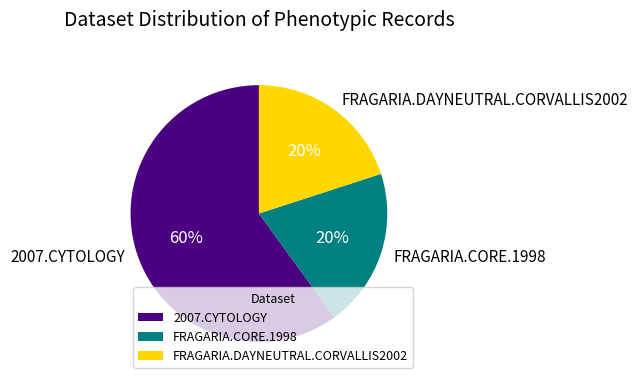

Count the number of slices in the pie.

3